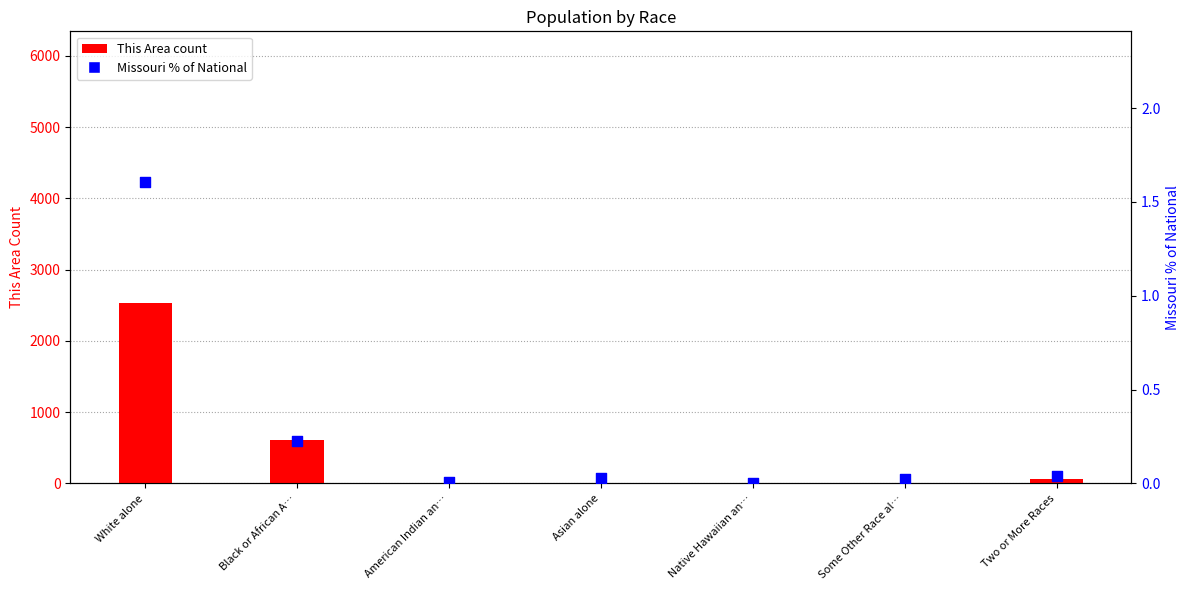

Which series has the largest total across all categories?

This Area